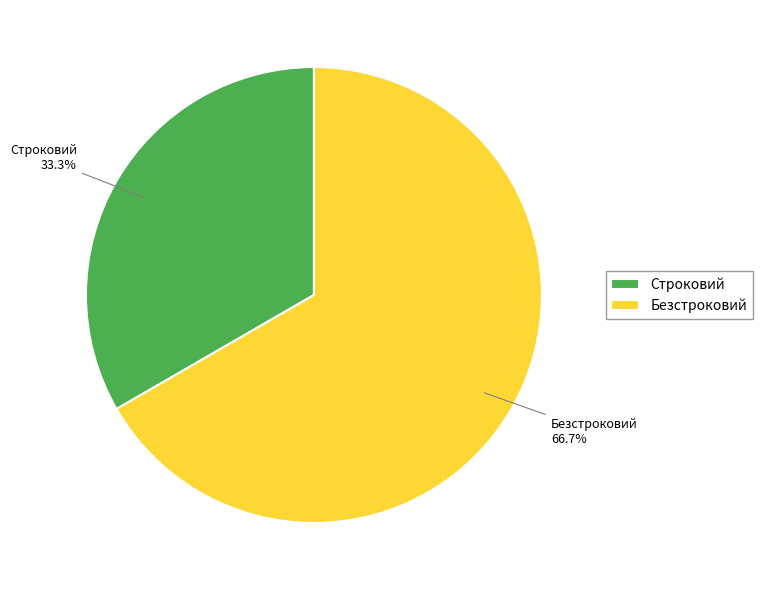

Which slice is the largest?

Безстроковий